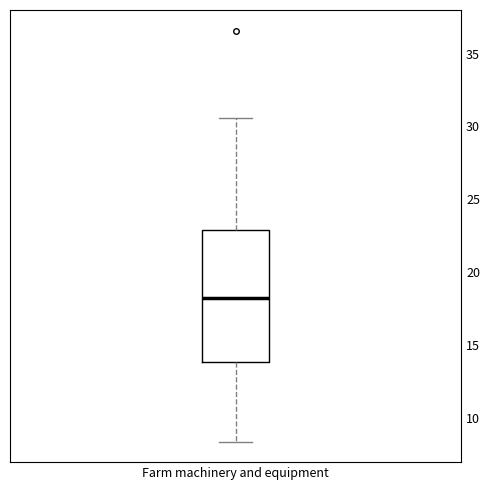

Read this box plot against the y-axis: the position of the median line, the range covered by the box, and the ends of both whiskers. The values are not printed on the chart, so give them approximately, as read against the axis.

median 18.0, box 14.0 to 23.0, whiskers 8.5 to 30.5